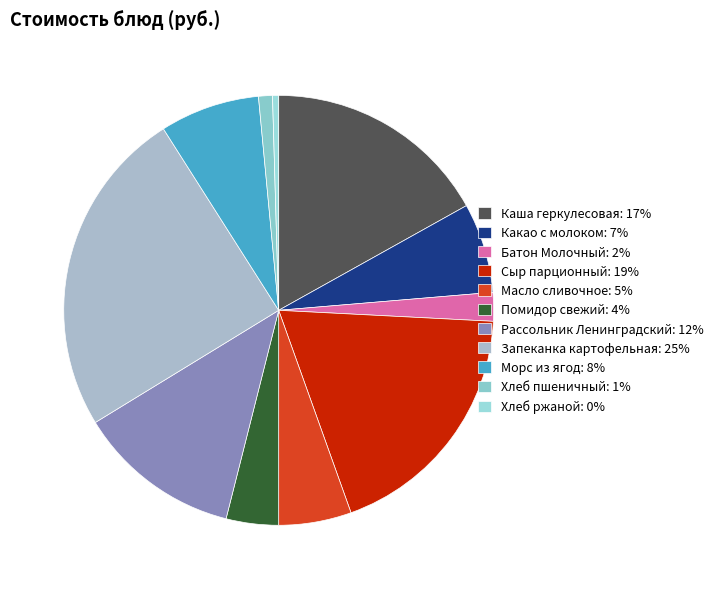

Rank the categories by value from lowest to highest.

Хлеб ржаной, Хлеб пшеничный, Батон Молочный, Помидор свежий, Масло сливочное, Какао с молоком, Морс из ягод, Рассольник Ленинградский, Каша геркулесовая, Сыр парционный, Запеканка картофельная